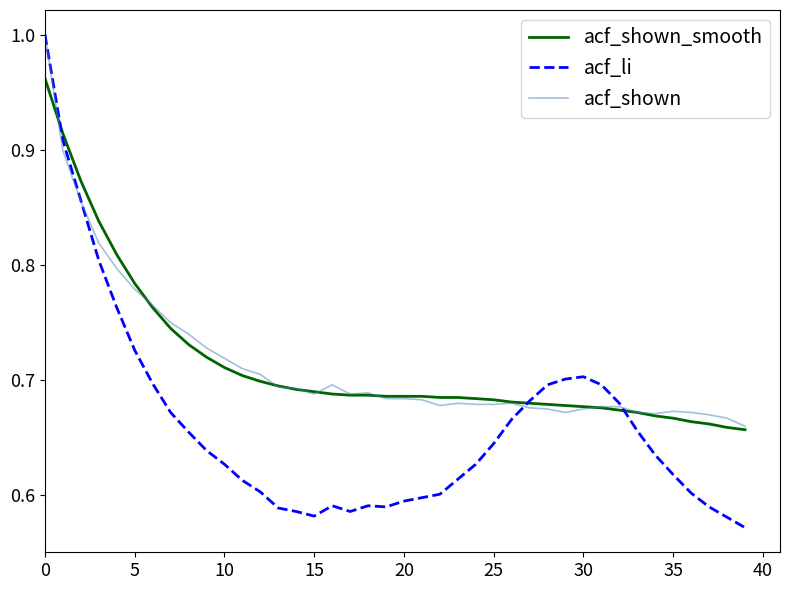

Which series has the largest range (max minus min)?

acf_li